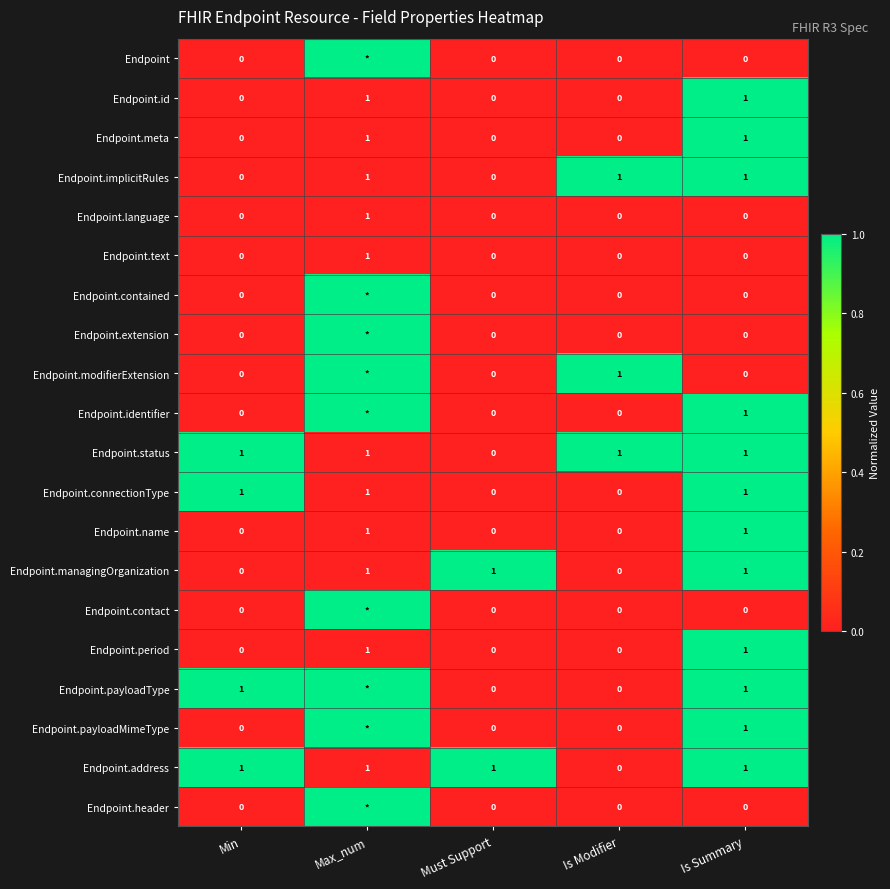

How many series are shown in this chart?

20